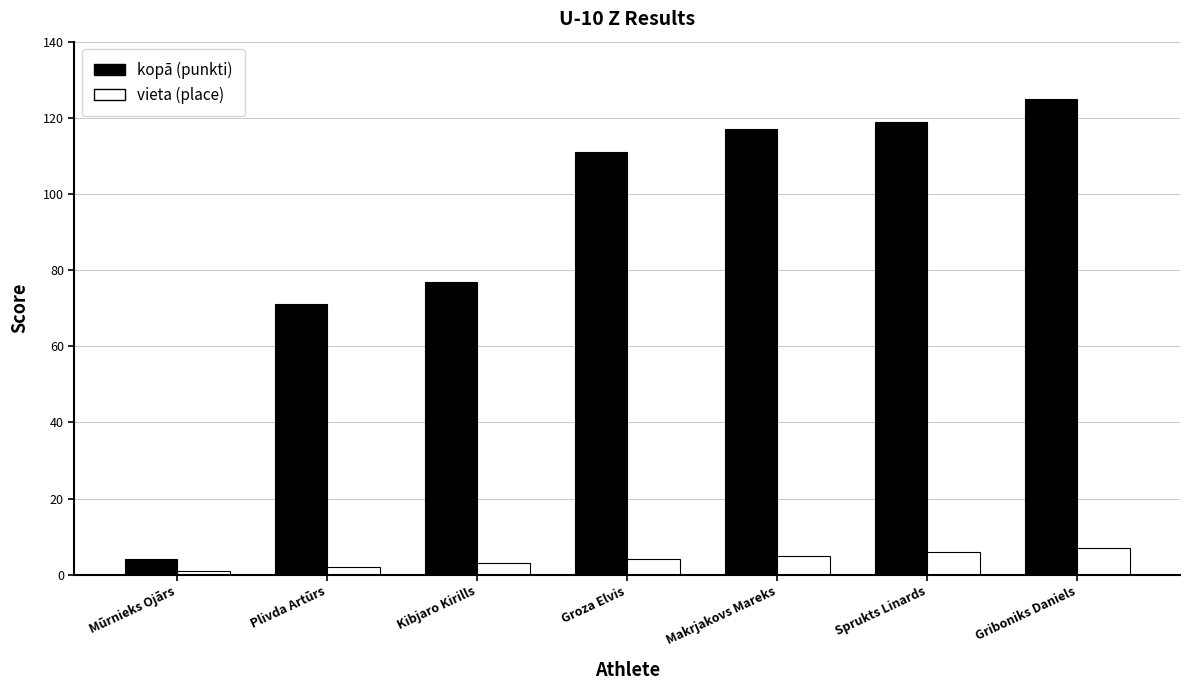

What are all the series names shown in the legend?

kopā (punkti), vieta (place)